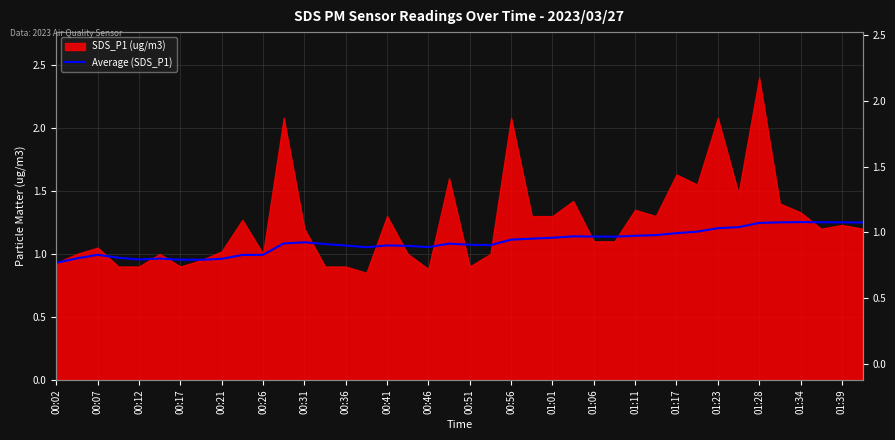

What is the minimum value shown in the chart?

0.9